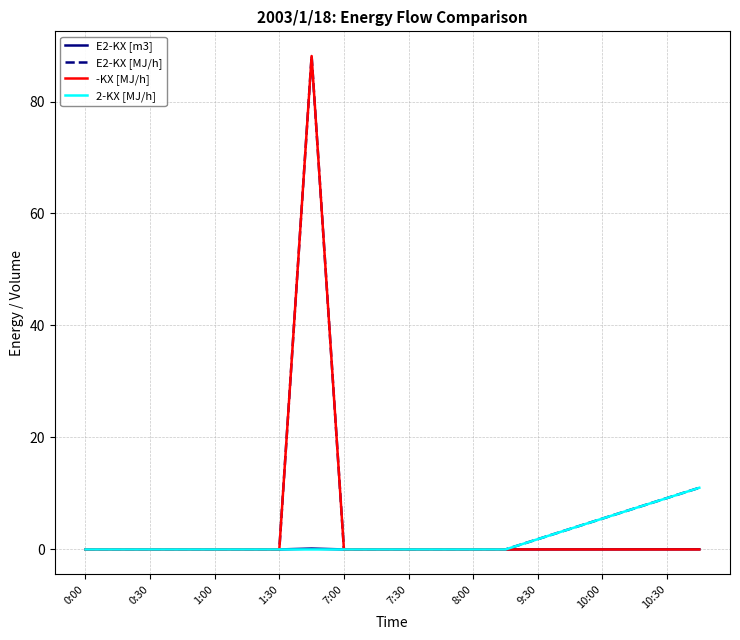

What is the maximum value shown in the chart?

88.1